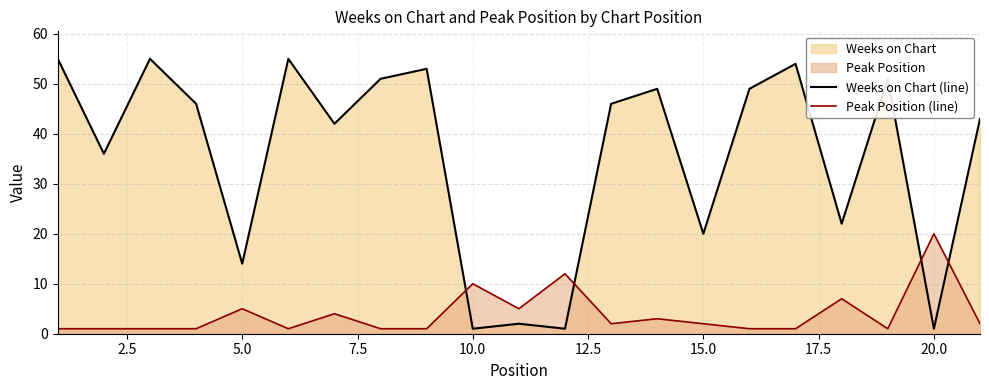

What is the maximum value for Weeks on Chart (line)?

55